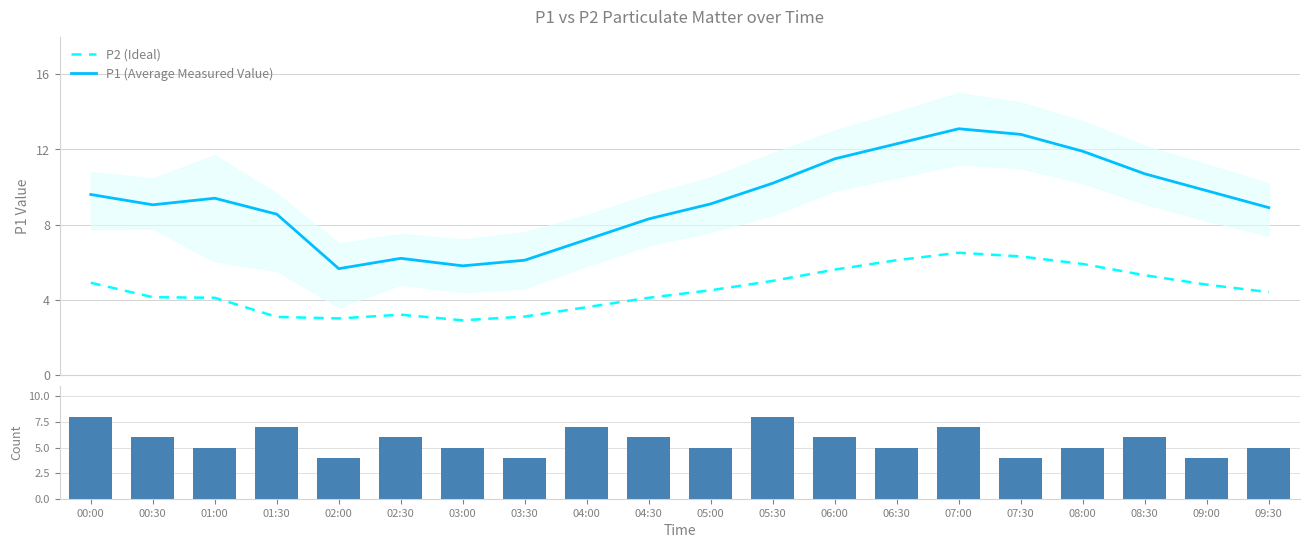

What is the label of the 20th bar from the left?

09:30